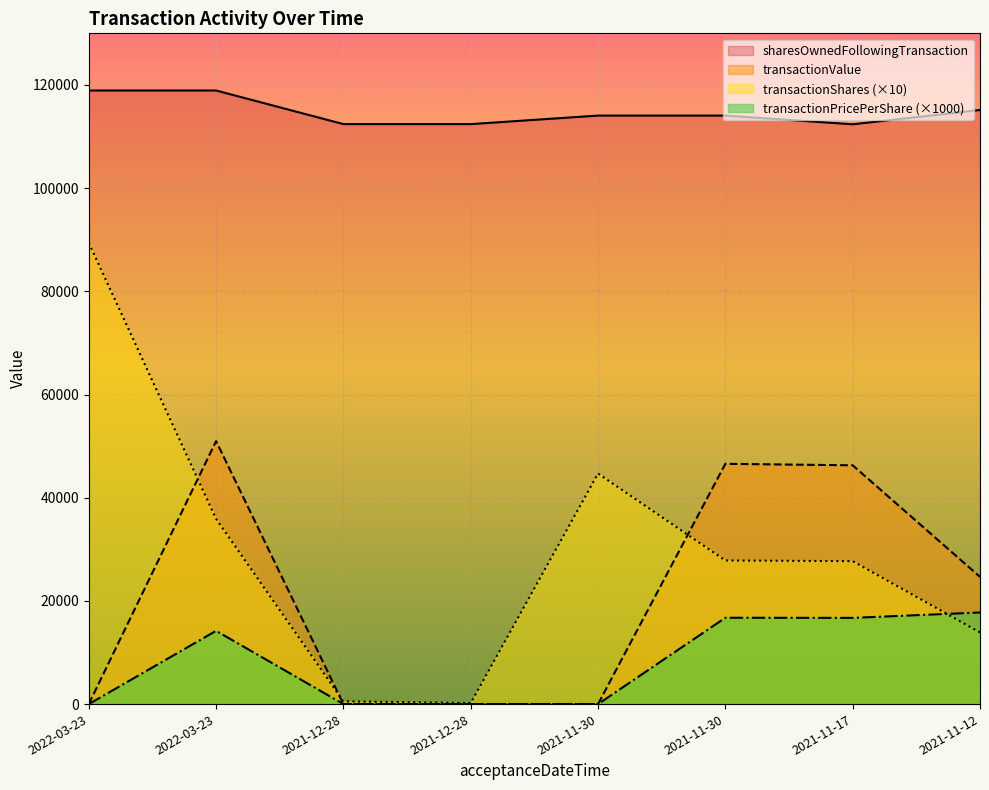

What are all the series names shown in the legend?

sharesOwnedFollowingTransaction, transactionValue, transactionShares (×10), transactionPricePerShare (×1000)